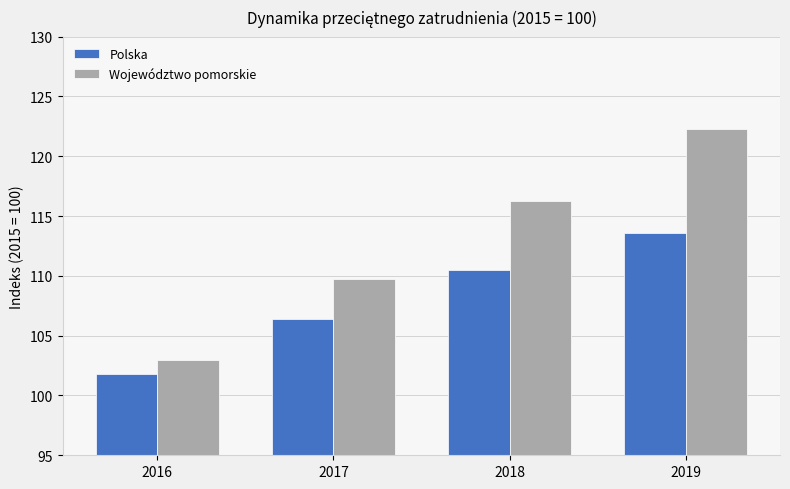

How many data points in Województwo pomorskie are above 116?

2